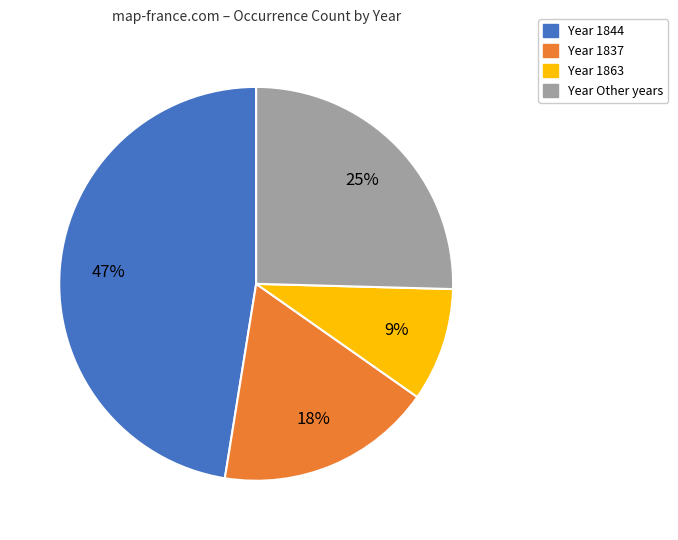

To the nearest percent, what is the average slice percentage?

25%